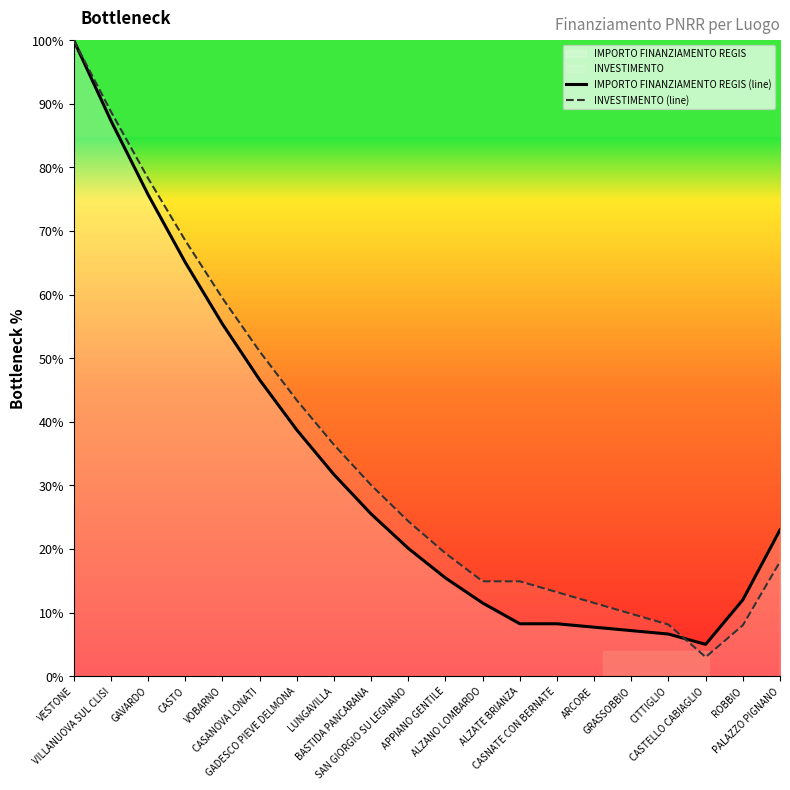

Does the chart display data point markers on the line(s)?

No